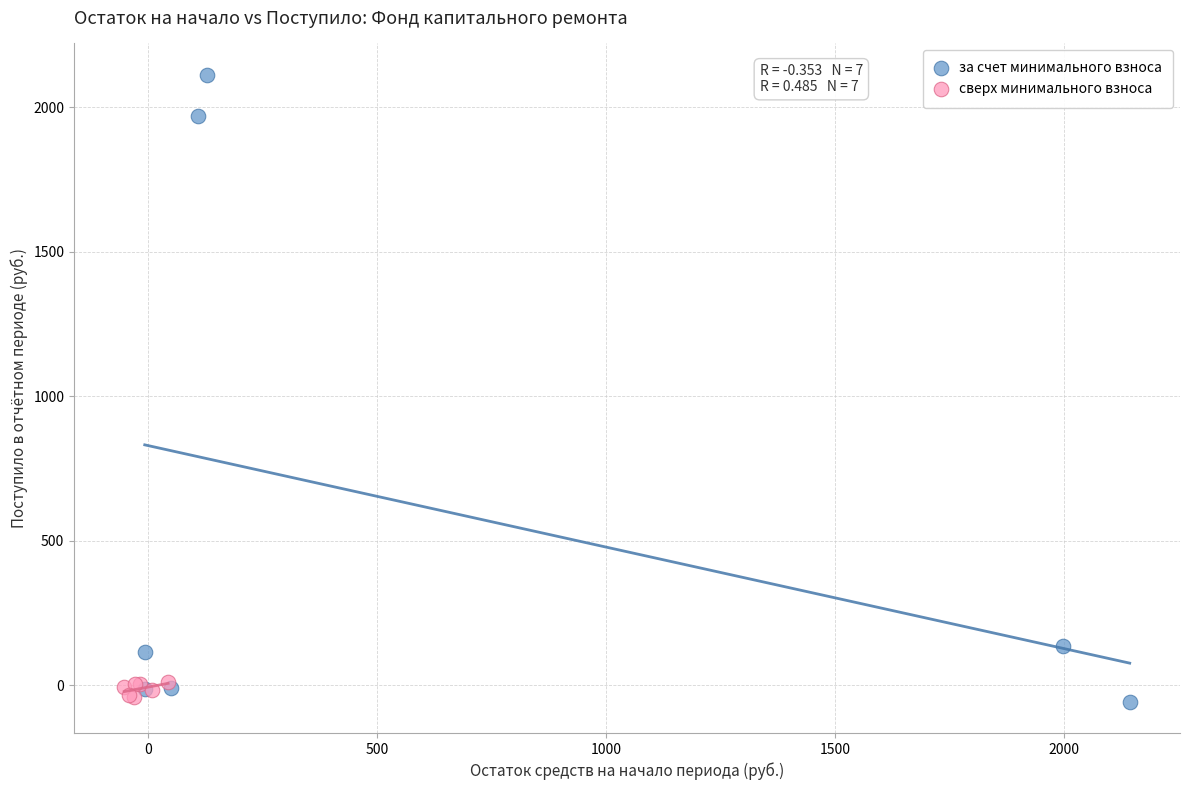

What are all the series names shown in the legend?

за счет минимального взноса, сверх минимального взноса